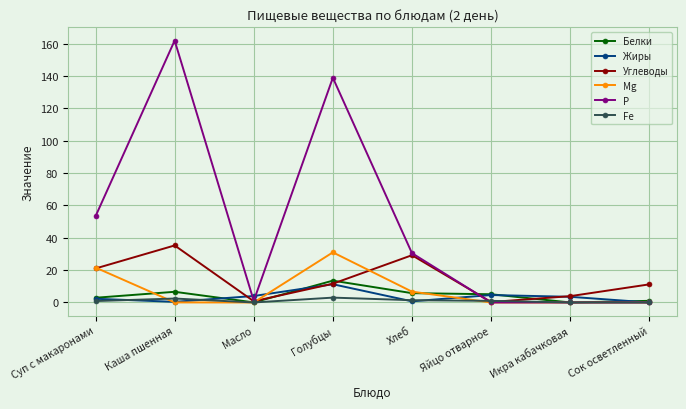

Is the value of Белки at Голубцы greater than the value of Углеводы at Икра кабачковая?

Yes